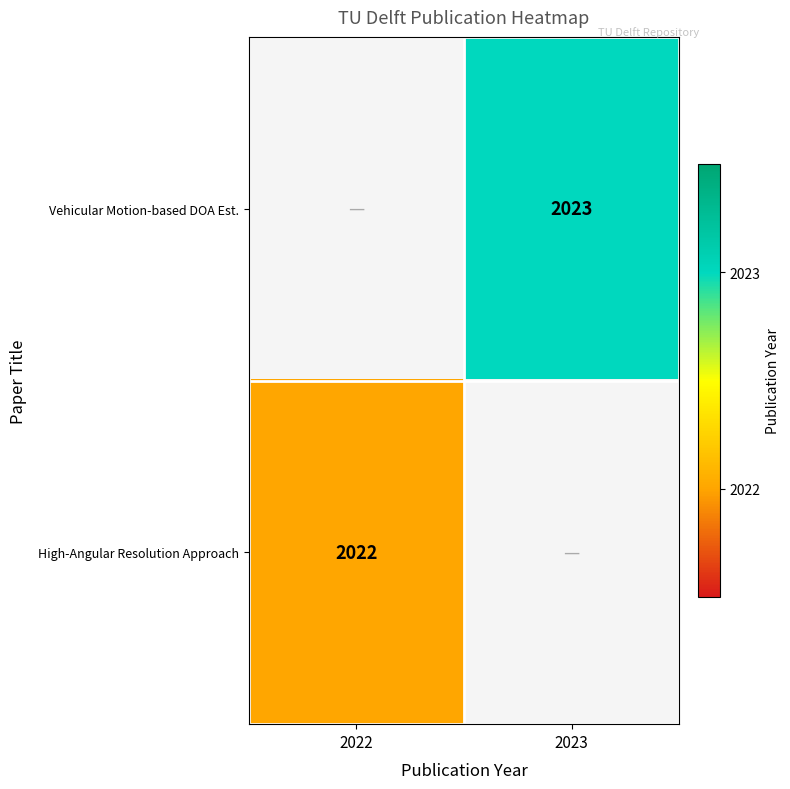

How many series are shown in this chart?

2